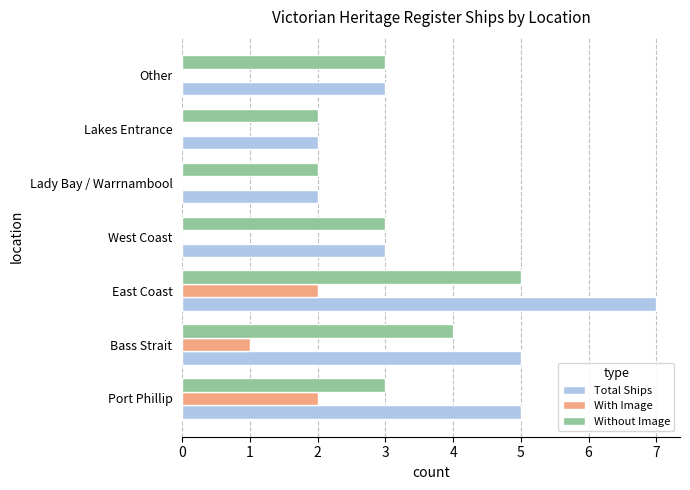

The With Image series shows 2 at Port Phillip. True or false?

True